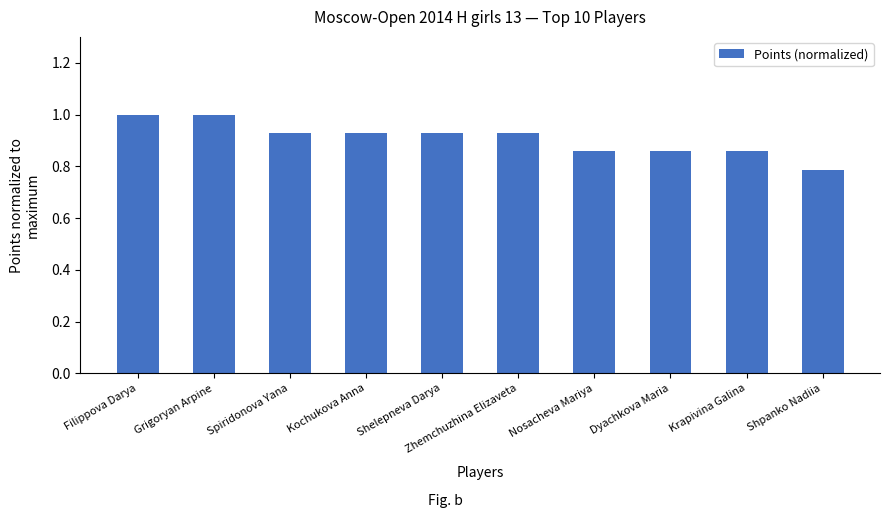

Between Shpanko Nadiia and Krapivina Galina, which is larger?

Krapivina Galina